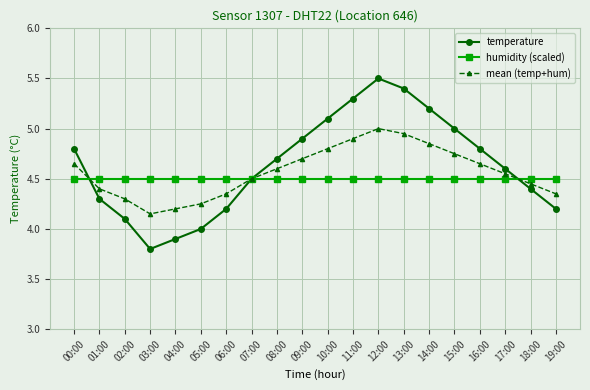

True or false: humidity (scaled) and mean (temp+hum) intersect in this chart.

True